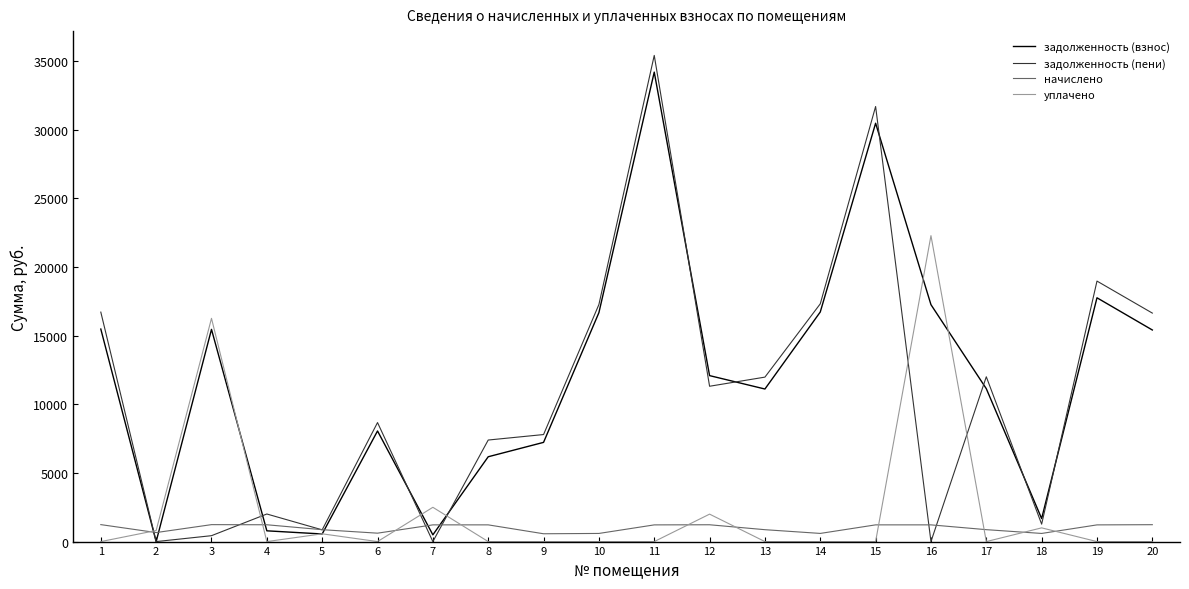

The уплачено series shows 2497.6 at 7. True or false?

True